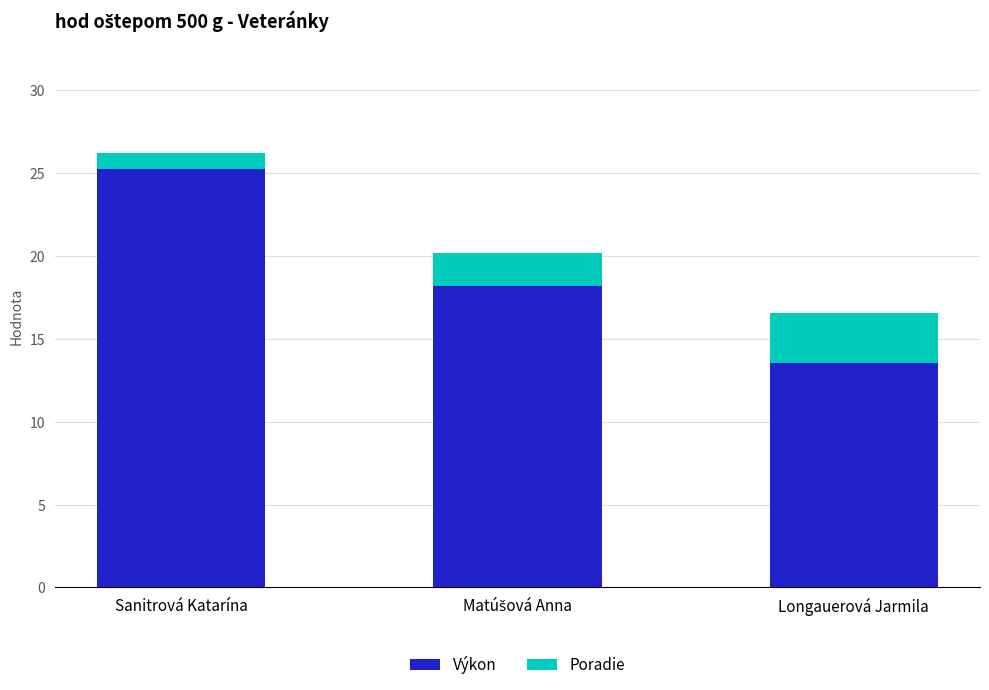

What is the total value across all series at Longauerová Jarmila?

16.6